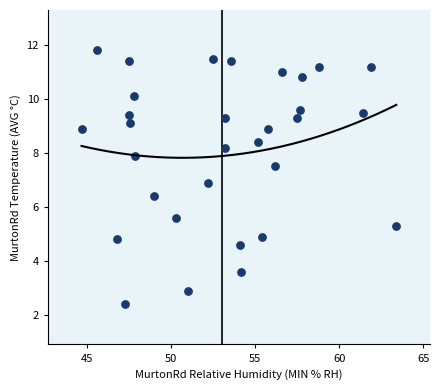

What is the range of Y values (max minus min)?

9.4